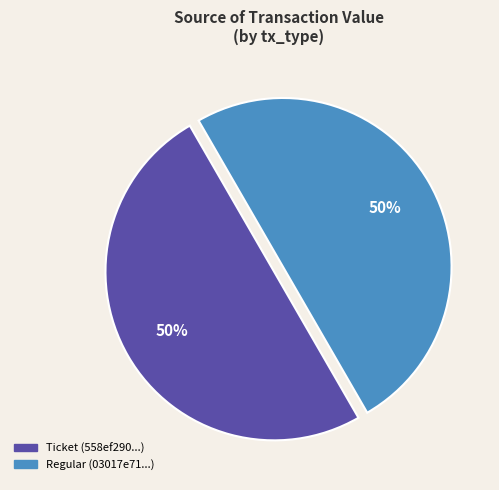

To the nearest percent, what is the average slice percentage?

50%